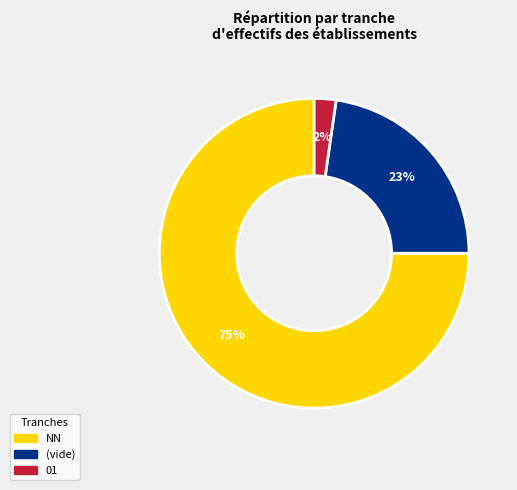

To the nearest percent, what is the average slice percentage?

33%